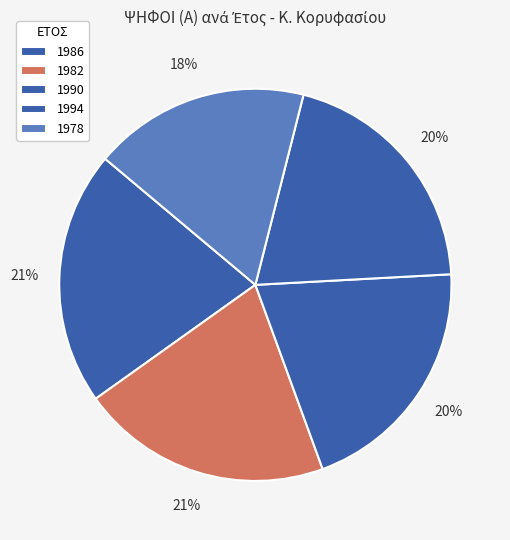

Count the number of slices in the pie.

5